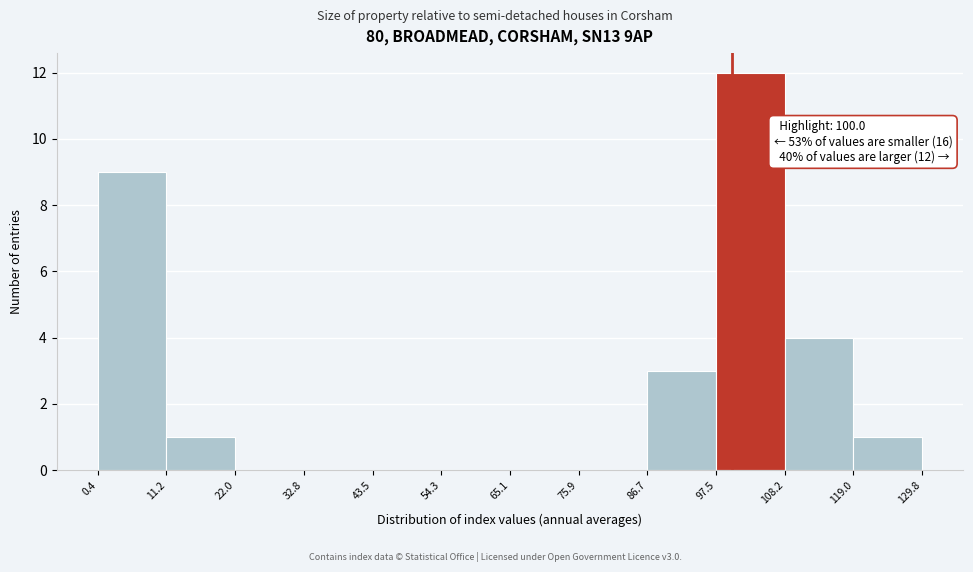

Over which range of the x-axis is the bar tallest?

97.5 to 108.2